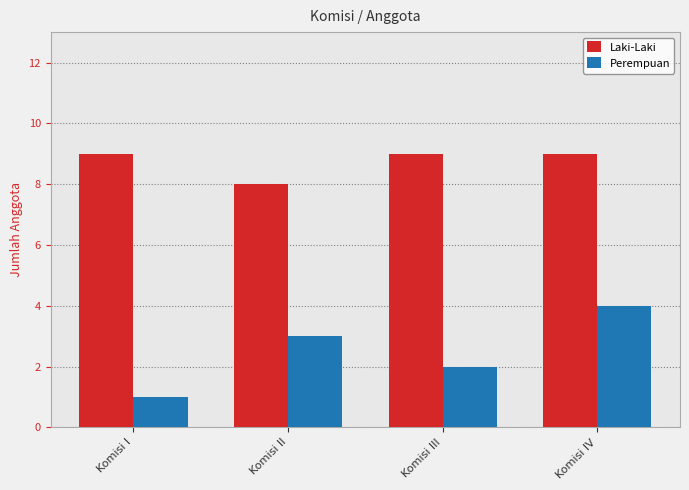

Where is Perempuan nearest to the value 2?

Komisi III